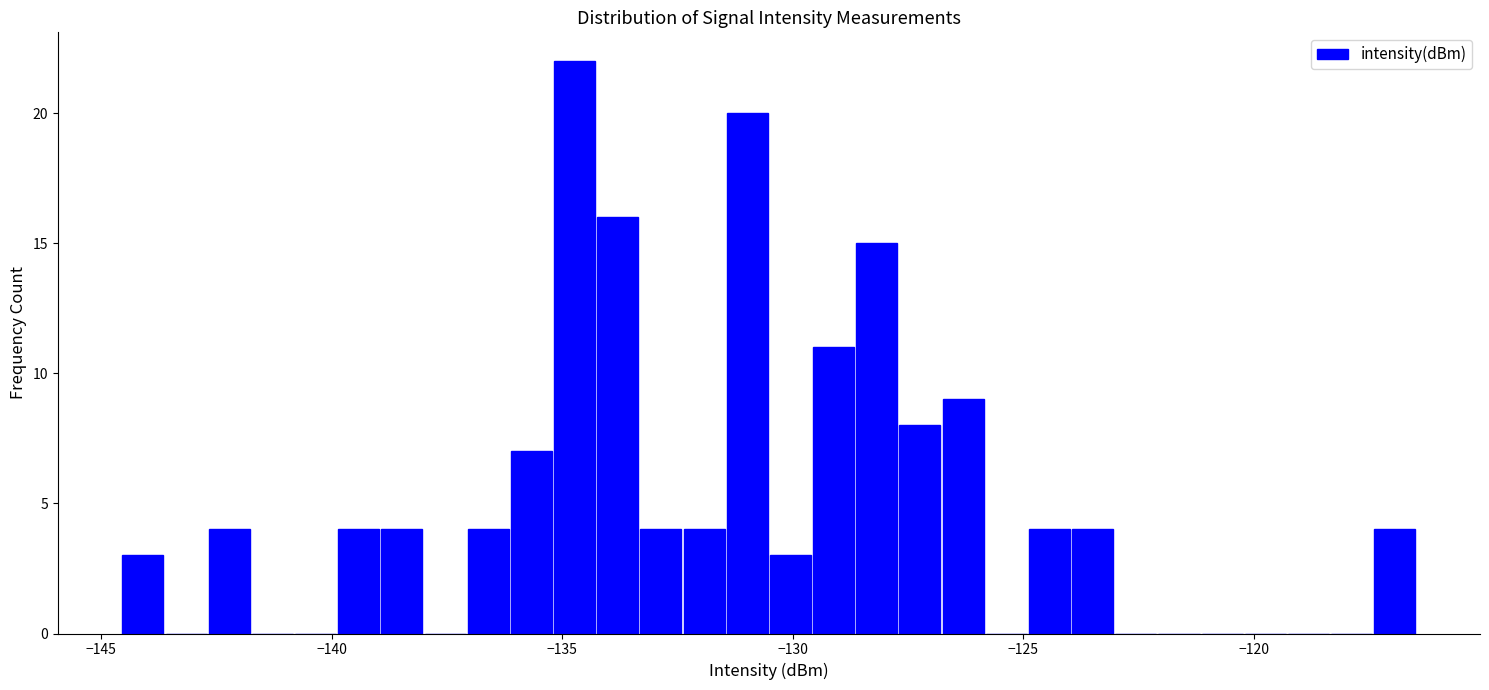

Around what value on the x-axis is the tallest bar? Give the approximate position of its centre, as read against the axis.

-134.5